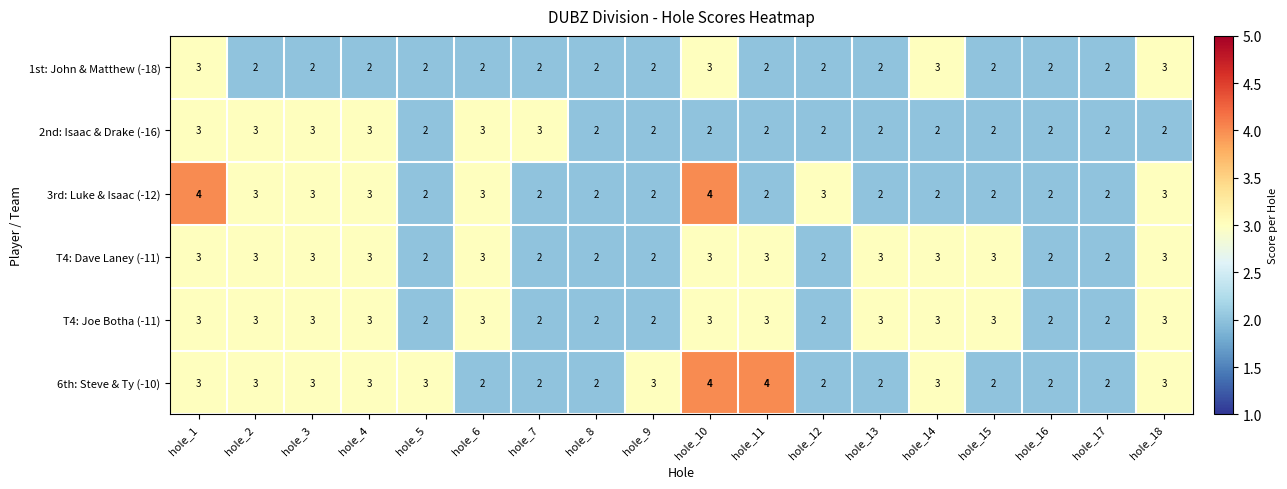

True or false: 2nd: Isaac & Drake (-16) has a value of 5 at hole_7.

False